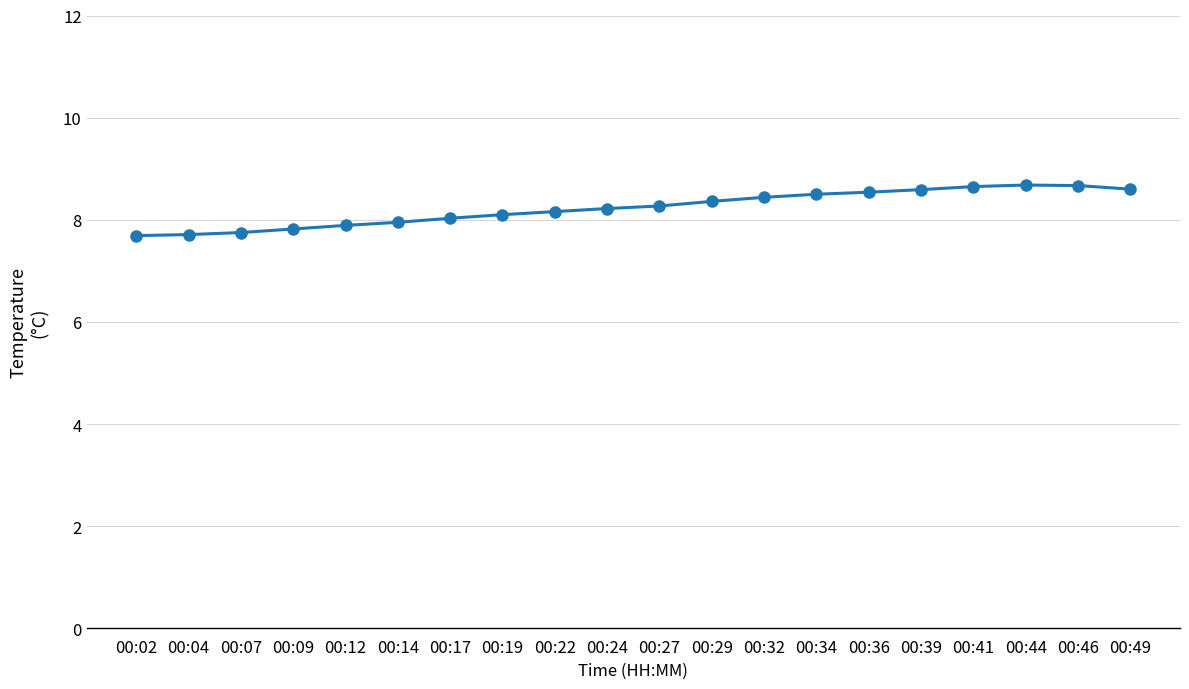

What is the value of the 9th point from the left?

8.2